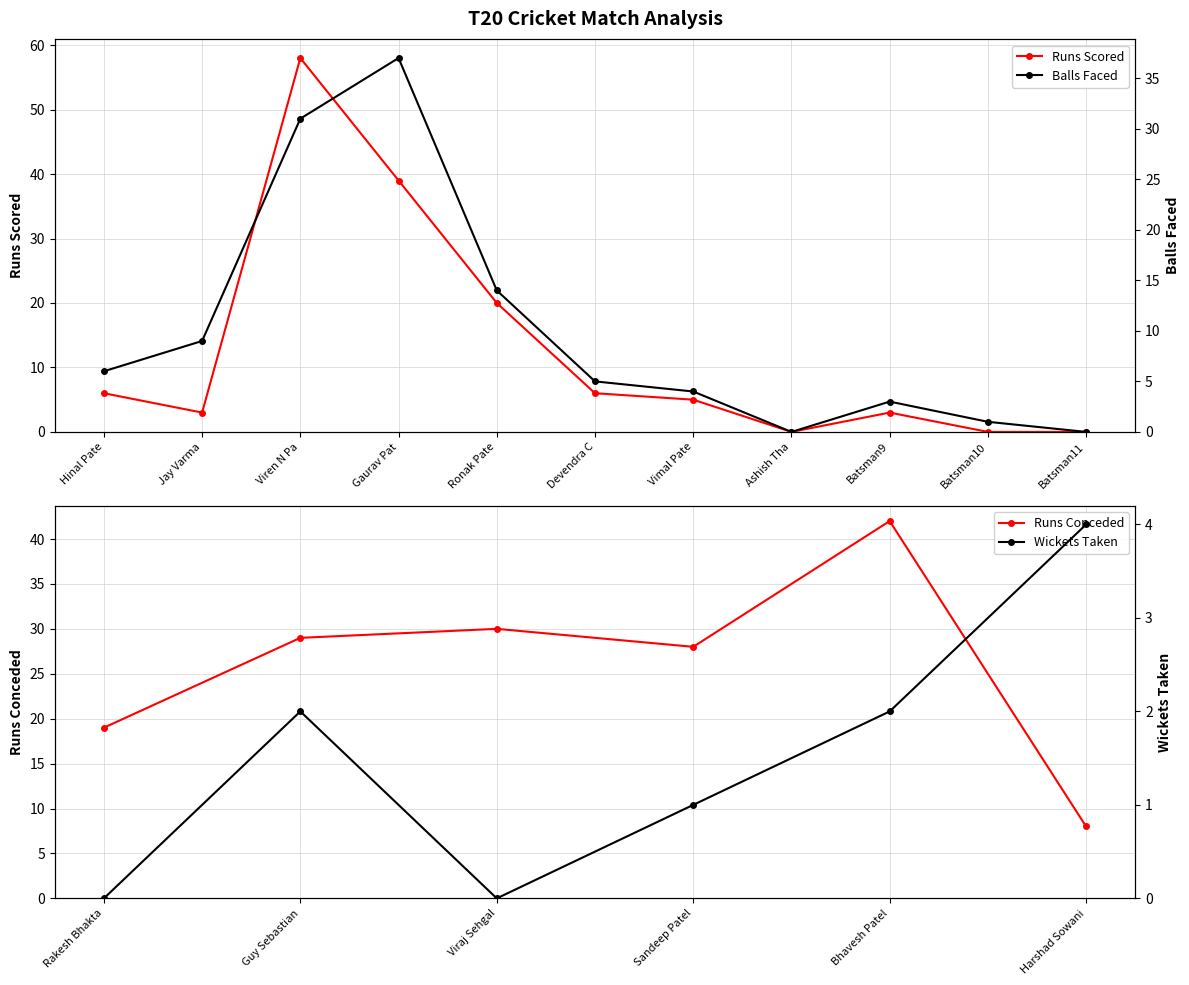

True or false: Runs Scored has more than 1 interior local peaks.

True